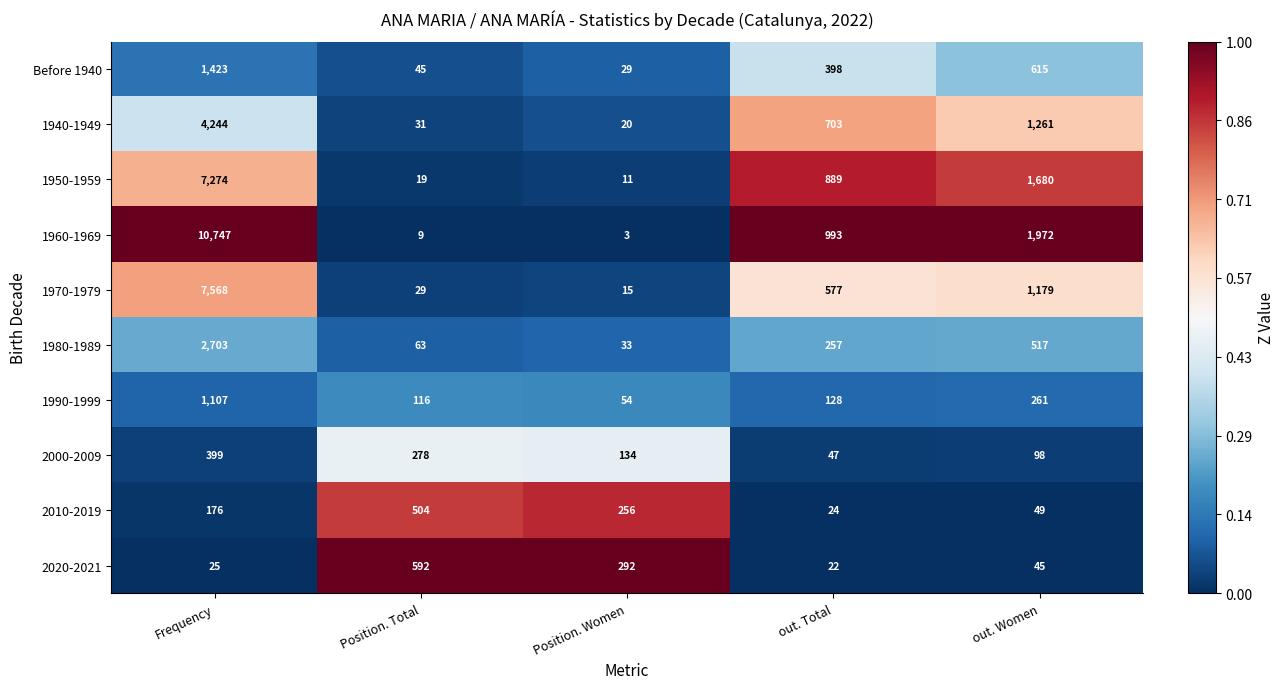

Is it true that 1960-1969 equals 5 at Position. Total?

False